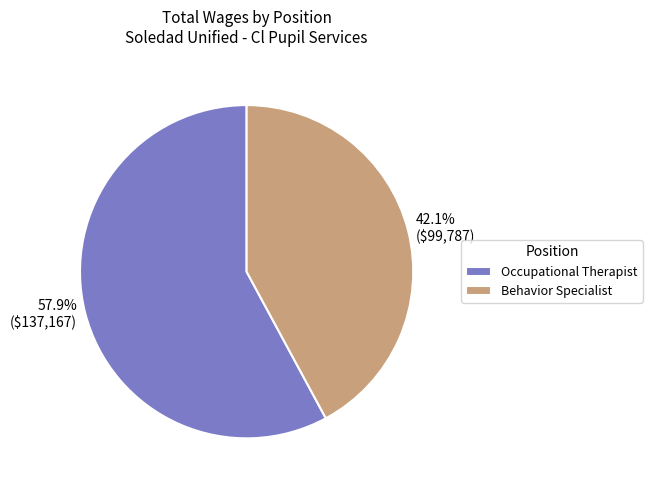

What is the ratio of the value at Behavior Specialist to the value at Occupational Therapist?

0.7